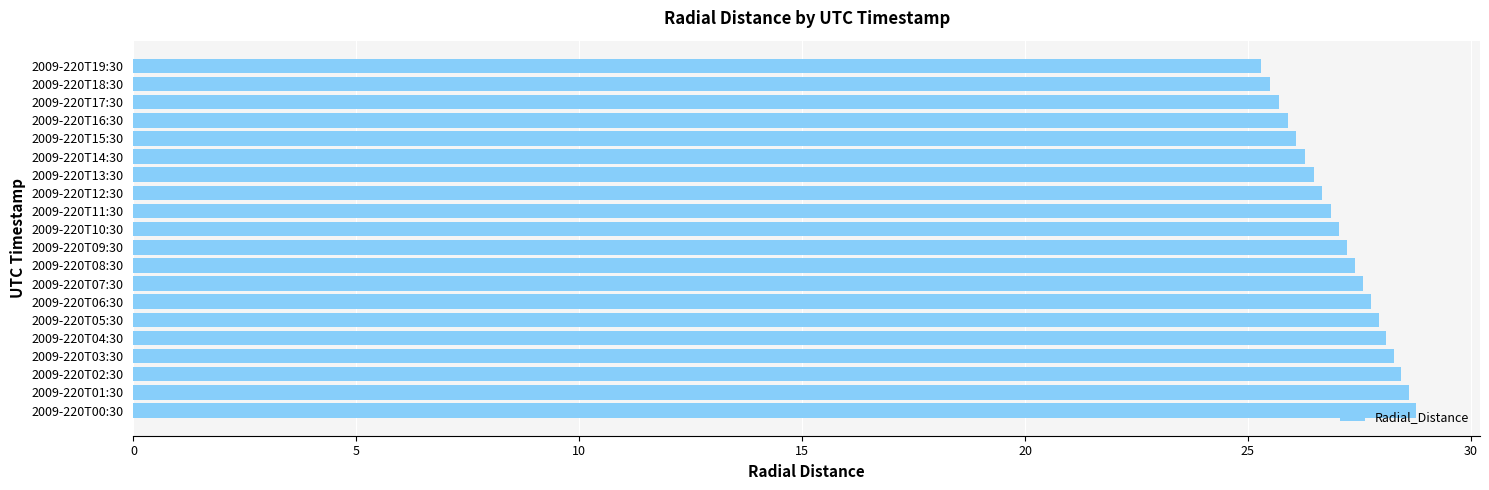

Is it true that the value at 2009-220T04:30 is 28.1?

True